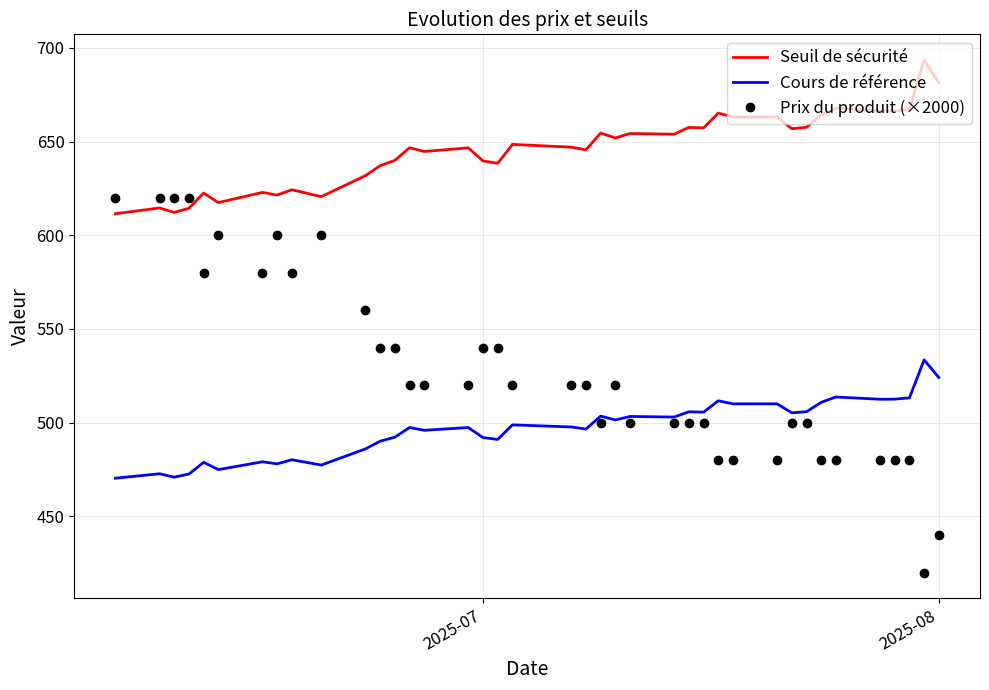

In Cours de référence, how many points are higher than both neighbors (excluding endpoints)?

14